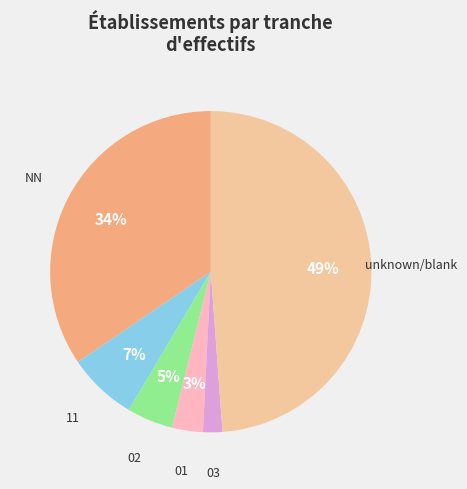

To the nearest percent, what is the average slice percentage?

17%